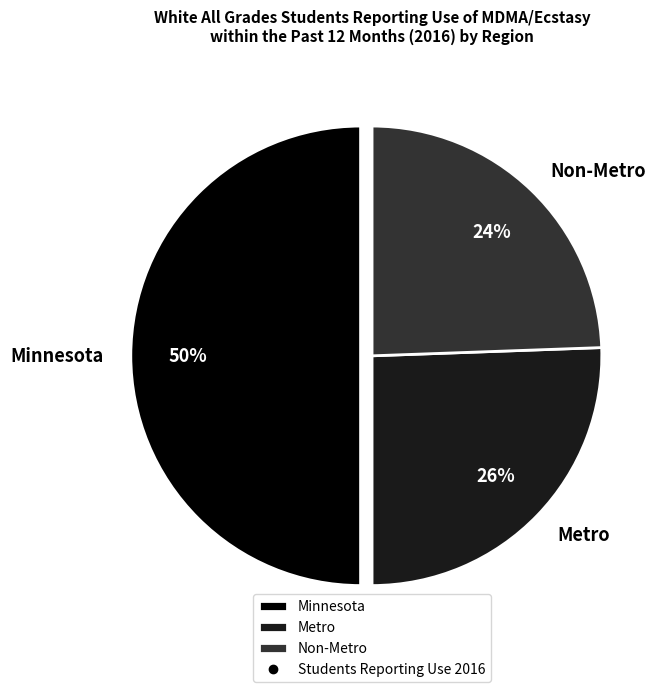

To the nearest percent, what is the combined percentage of Metro and Minnesota?

76%